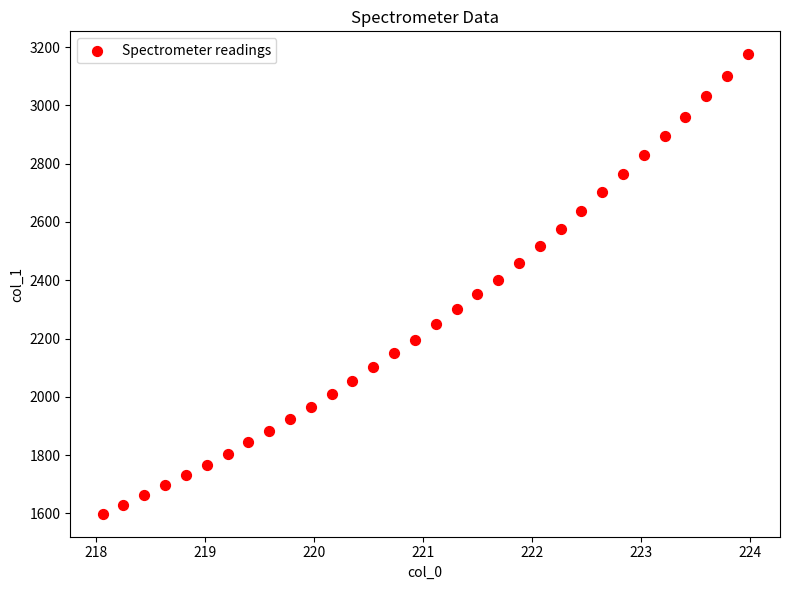

What is the range of Y values (max minus min)?

1576.4